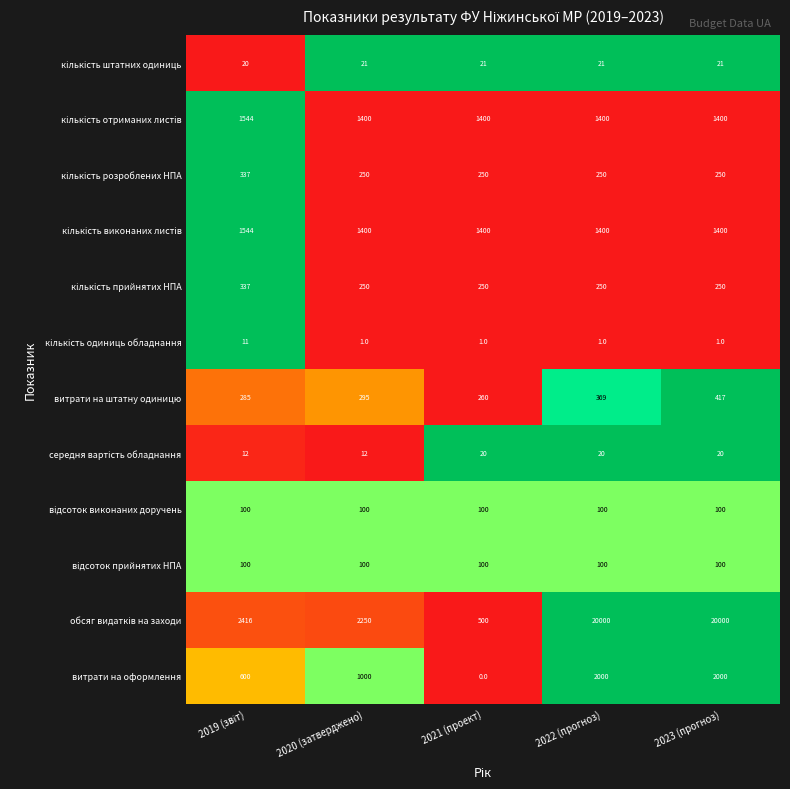

Which series changed the most between 2022 (прогноз) and 2023 (прогноз)?

витрати на штатну одиницю